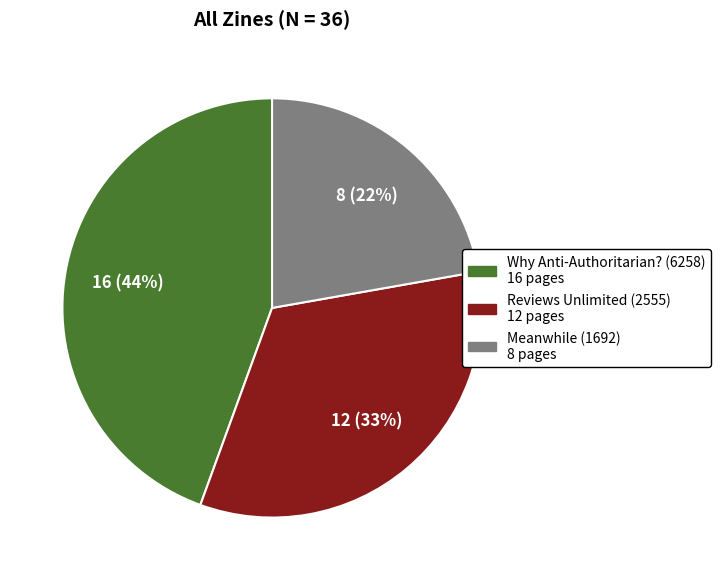

How many slices are in this pie chart?

3